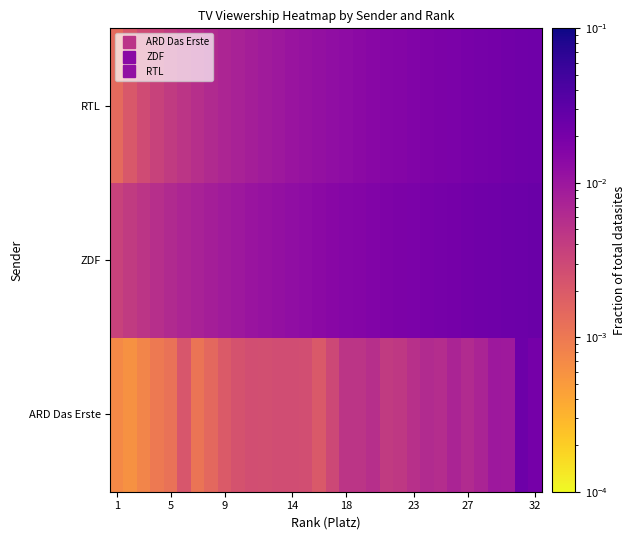

Reading left to right, transcribe all the data shown in this chart.

ARD Das Erste: 0.0	0.0	0.0	0.0	0.0	0.0	0.0	0.0	0.0	0.0	0.0	0.0	0.0	0.0	0.0	0.0	0.0	0.0	0.0	0.0	0.0	0.0	0.0	0.0	0.0	0.0	0.0	0.0	0.0	0.0	0.0	0.0
ZDF: 0.0	0.0	0.0	0.0	0.0	0.0	0.0	0.0	0.0	0.0	0.0	0.0	0.0	0.0	0.0	0.0	0.0	0.0	0.0	0.0	0.0	0.0	0.0	0.0	0.0	0.0	0.0	0.0	0.0	0.0	0.0	0.0
RTL: 0.0	0.0	0.0	0.0	0.0	0.0	0.0	0.0	0.0	0.0	0.0	0.0	0.0	0.0	0.0	0.0	0.0	0.0	0.0	0.0	0.0	0.0	0.0	0.0	0.0	0.0	0.0	0.0	0.0	0.0	0.0	0.0